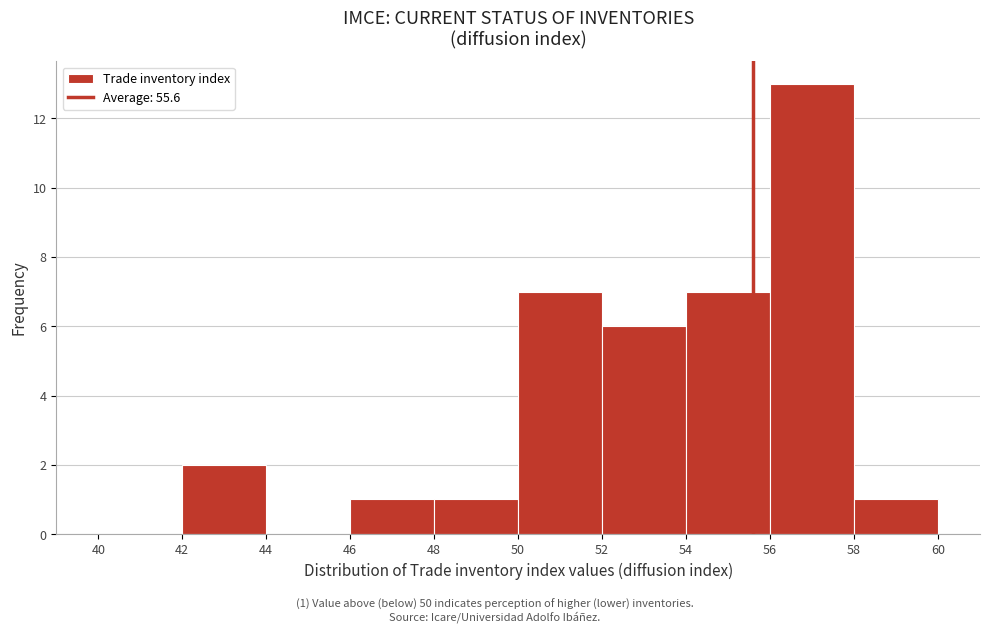

Which range on the x-axis has the tallest bar?

56 to 58